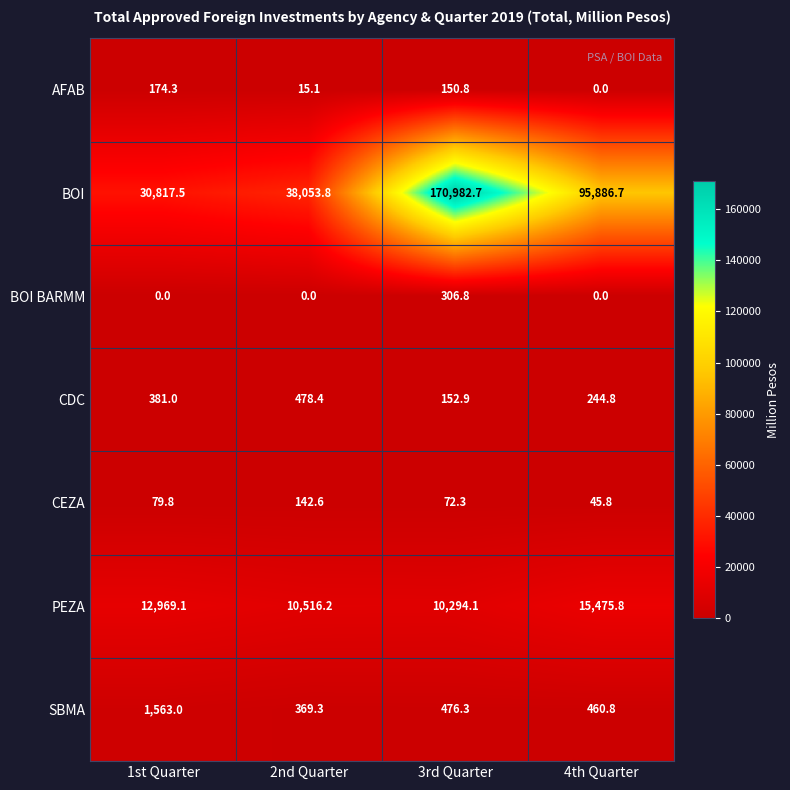

What is the average value of the CDC series?

314.3